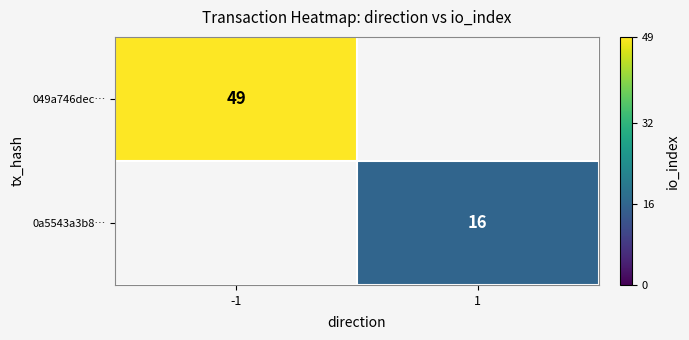

What is the smallest value displayed?

16.0